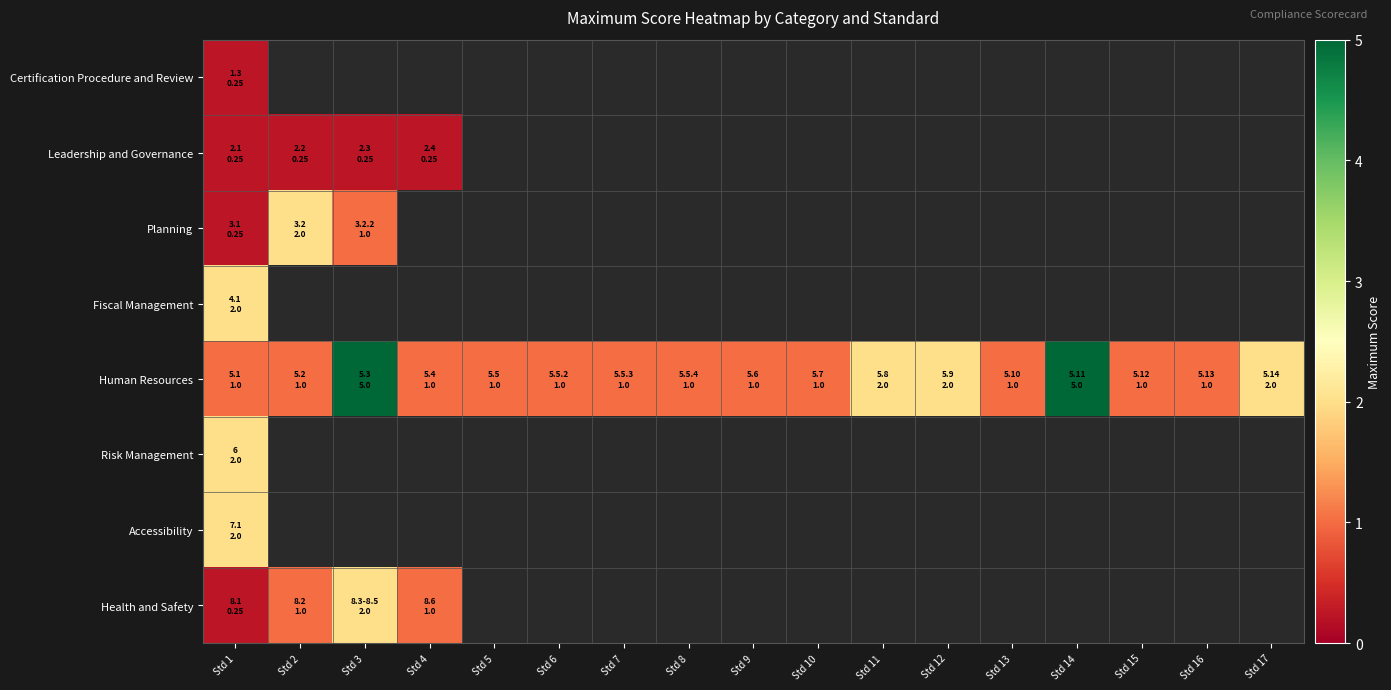

List the series in order of their peak value, highest first.

Human Resources, Planning, Fiscal Management, Risk Management, Accessibility, Health and Safety, Certification Procedure and Review, Leadership and Governance